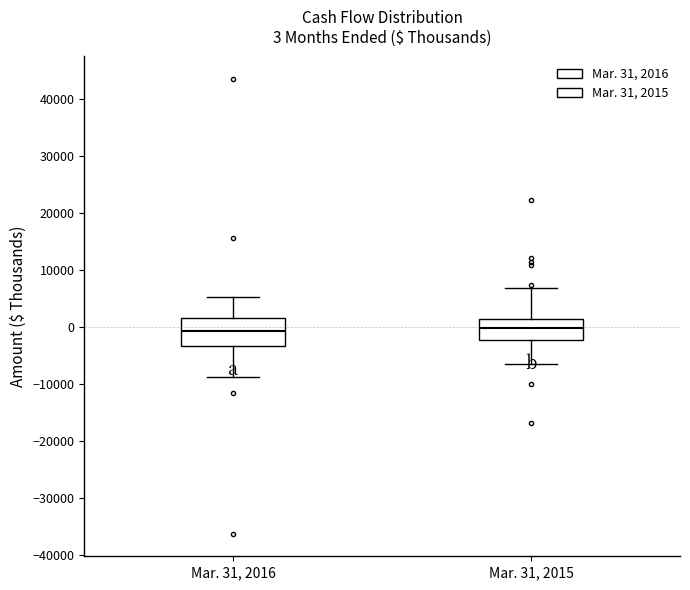

Comparing the boxes themselves (not the whiskers), which one is the tallest?

Mar. 31, 2016